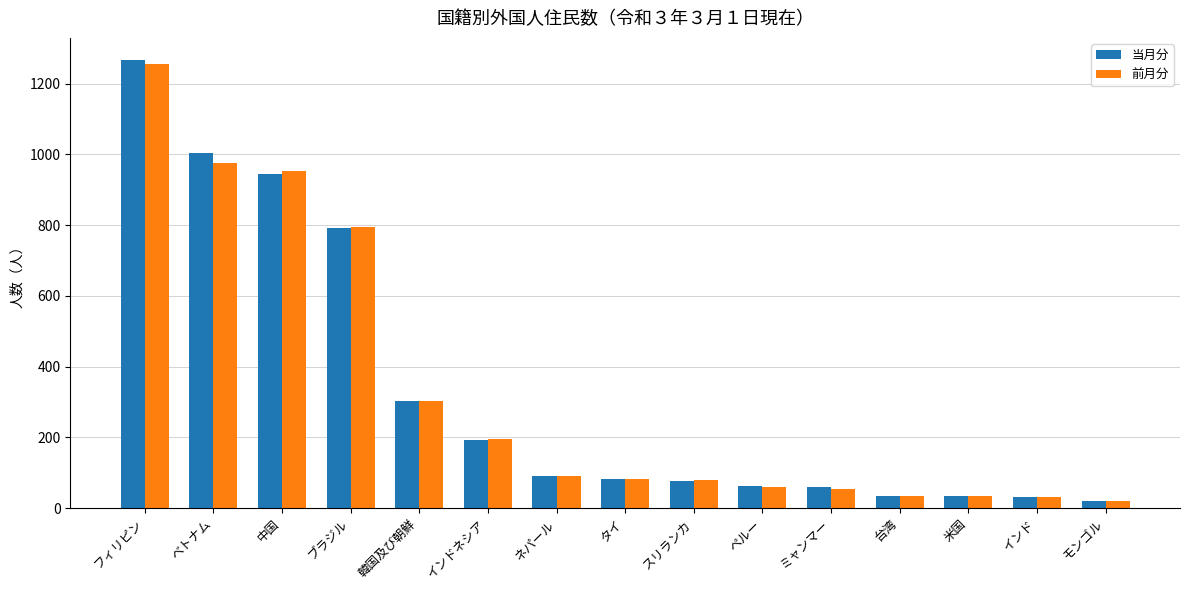

What is the minimum value for 当月分?

20